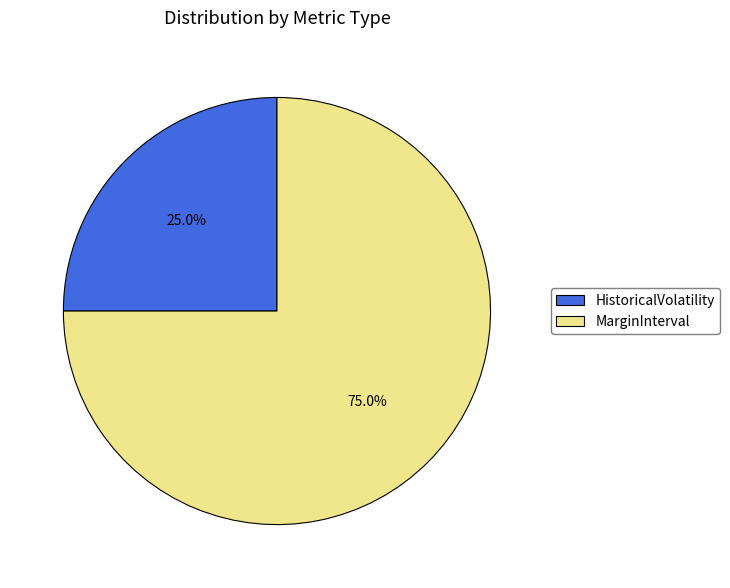

How many slices are in this pie chart?

2